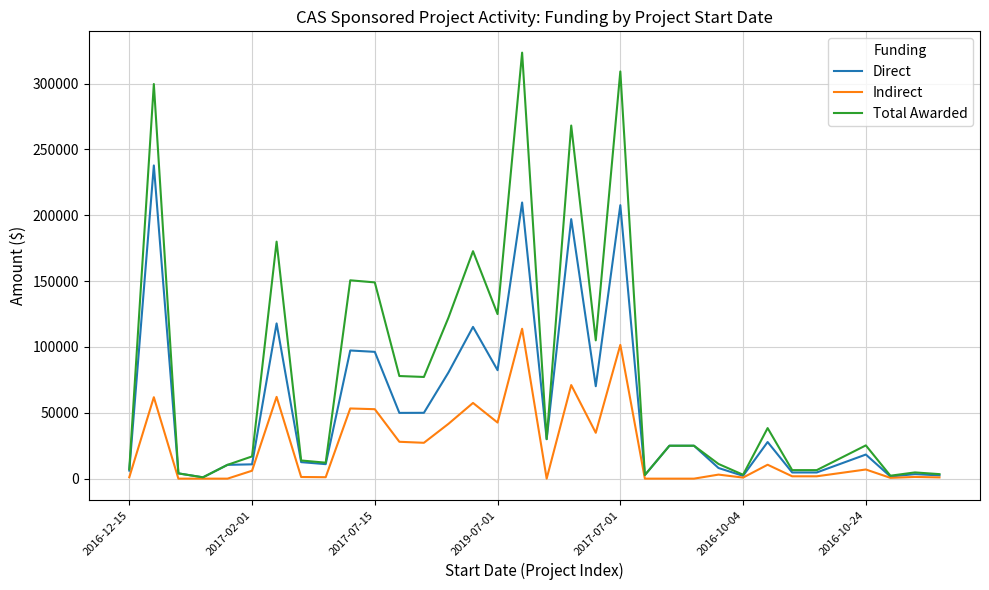

List the series in order of their overall mean, highest first.

Total Awarded, Direct, Indirect